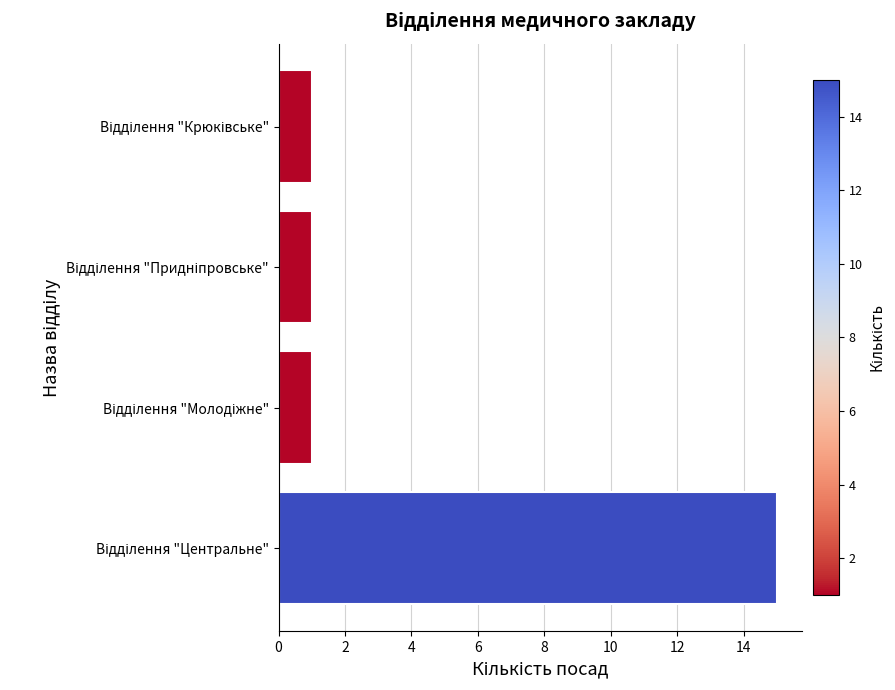

What is the sum of all values?

18